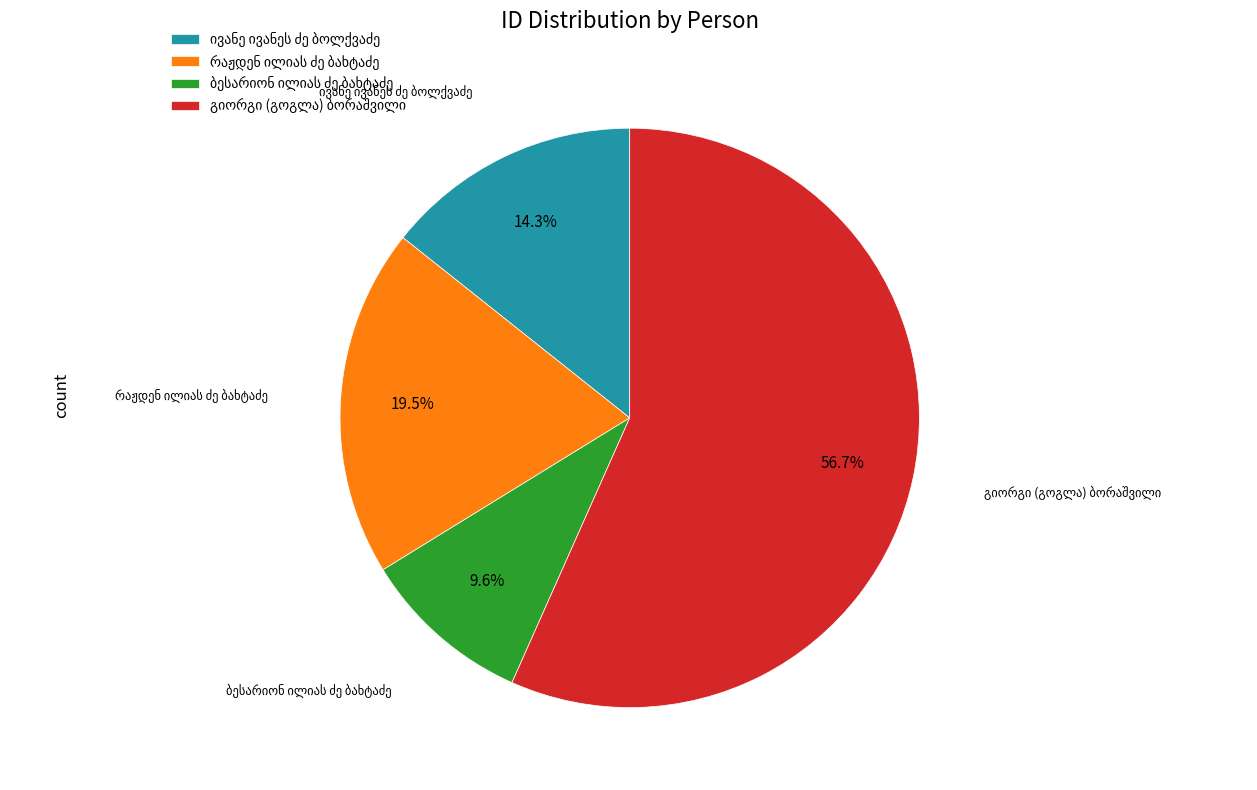

To the nearest percent, what is the average slice percentage?

25%